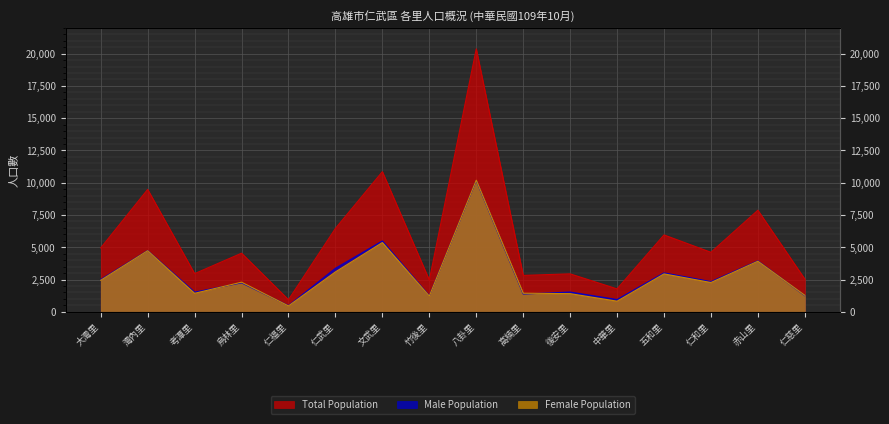

List the series in order of their peak value, lowest first.

Male Population, Female Population, Total Population